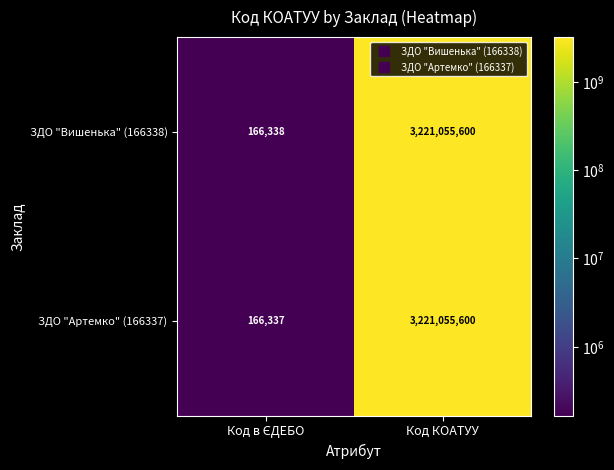

What is the sum of all ЗДО "Вишенька" (166338) values?

3221221938